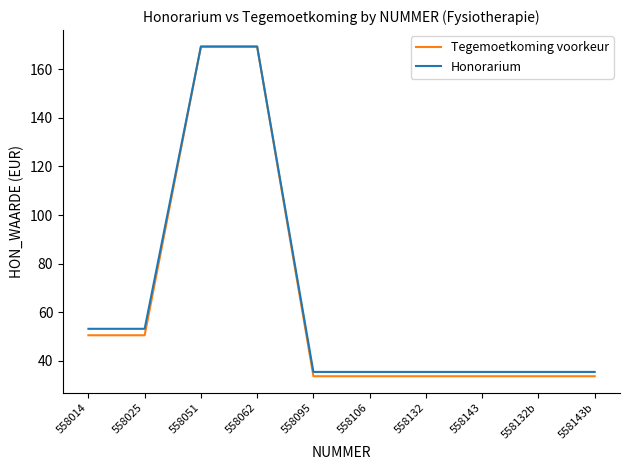

Does the chart have visible grid lines?

No